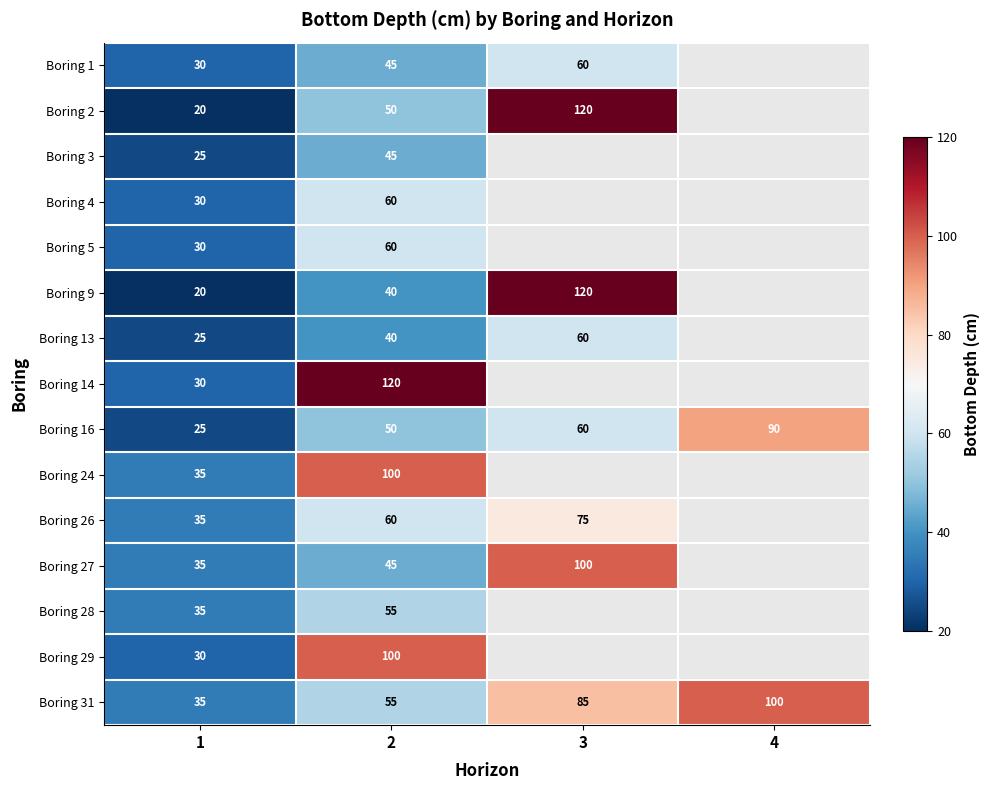

Is it true that Boring 16 equals 42.1 at 1?

False